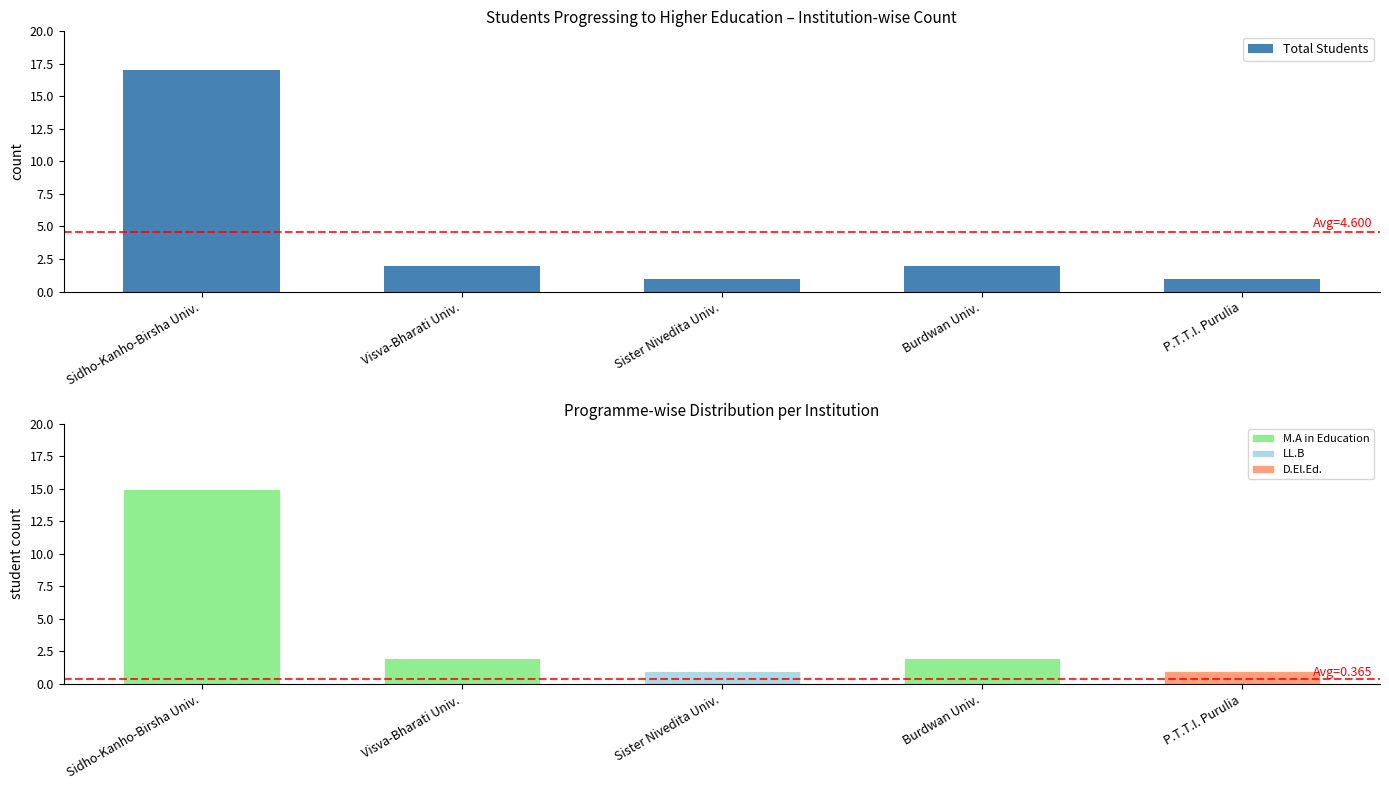

How many groups of bars are there?

5